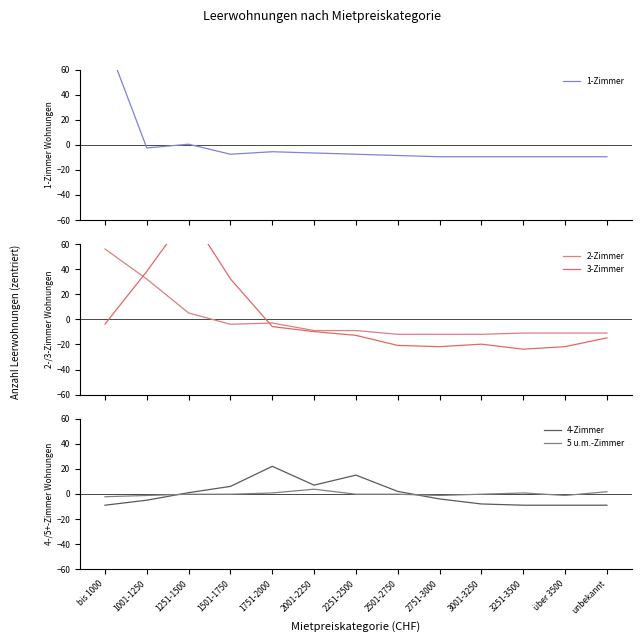

Which label corresponds to the smallest value in the chart?

3251-3500